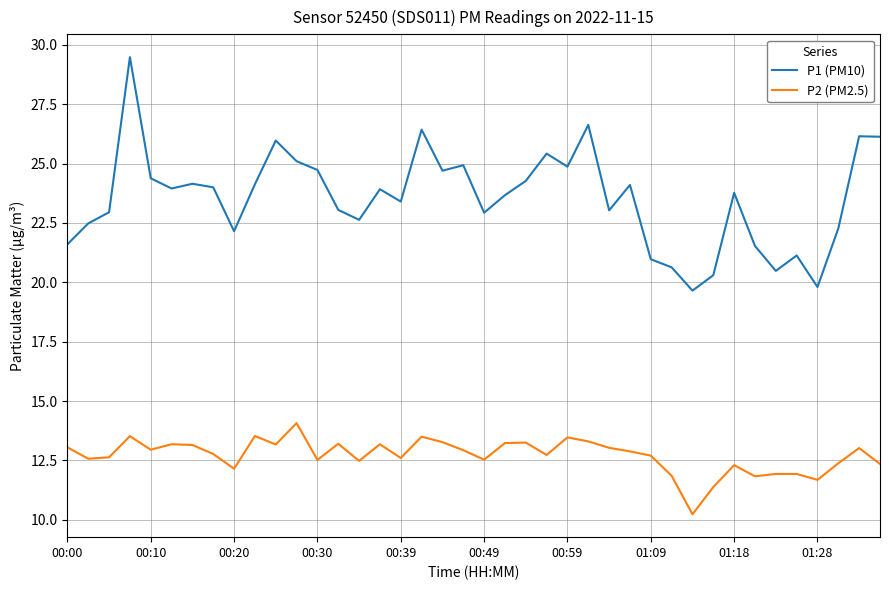

True or false: P1 (PM10) and P2 (PM2.5) intersect in this chart.

False